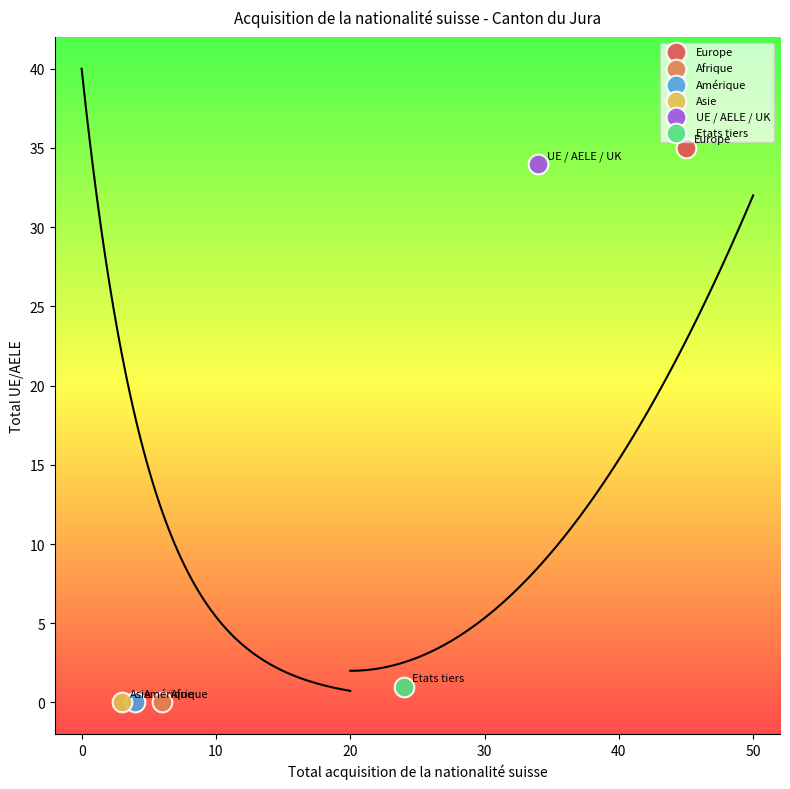

What are all the series names shown in the legend?

Europe, Afrique, Amérique, Asie, UE / AELE / UK, Etats tiers